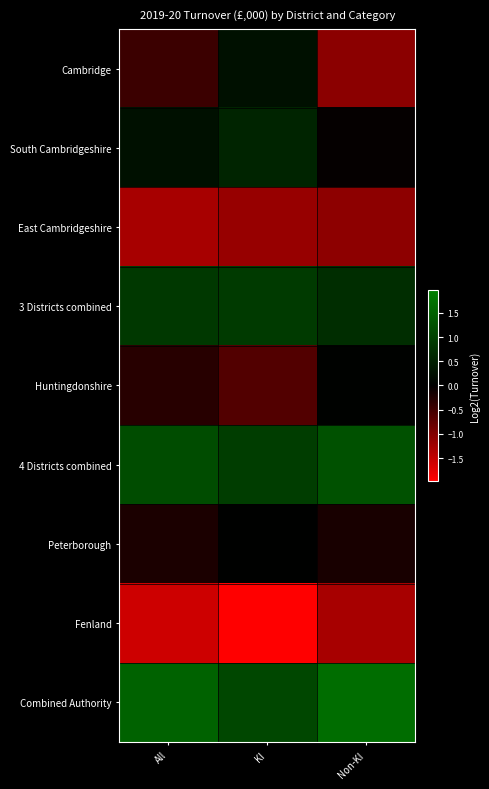

Count the number of data series in this chart.

9